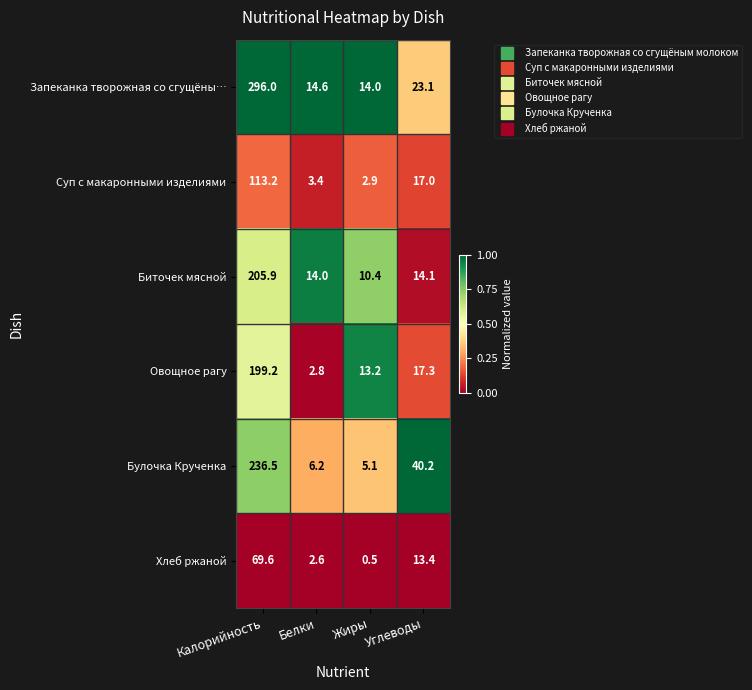

At which category does the chart reach its minimum across all series?

Жиры